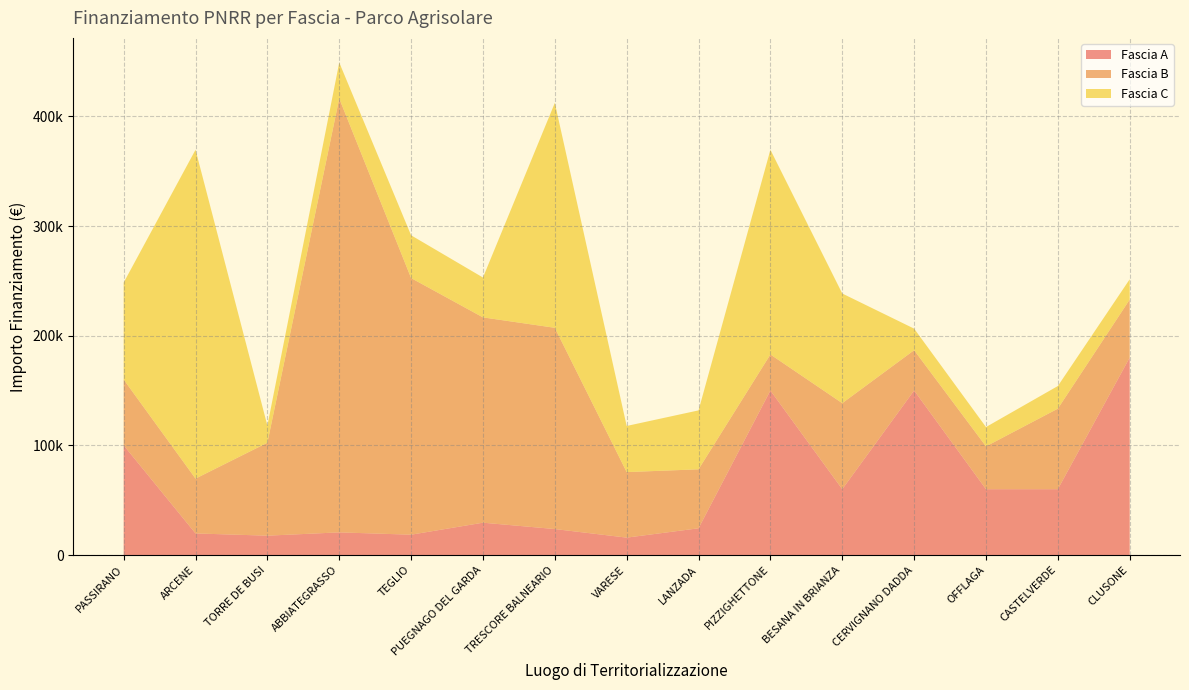

Reading right to left, list all the values displayed in this chart.

Fascia A: 180000.0	60000.0	60000.0	150000.0	60000.0	150000.0	24354.0	15844.0	23663.4	29464.2	18516.0	20632.0	17625.0	19661.6	100000.0
Fascia B: 52920.0	73440.0	39060.0	36760.1	78445.4	32868.0	53784.0	59760.0	183501.0	187212.0	234000.0	395644.9	84735.1	50000.0	60000.0
Fascia C: 18516.0	20632.0	17625.0	19661.6	100000.0	186624.0	53736.0	42066.0	205092.0	36351.0	39000.0	32804.9	15630.6	299862.0	88400.0